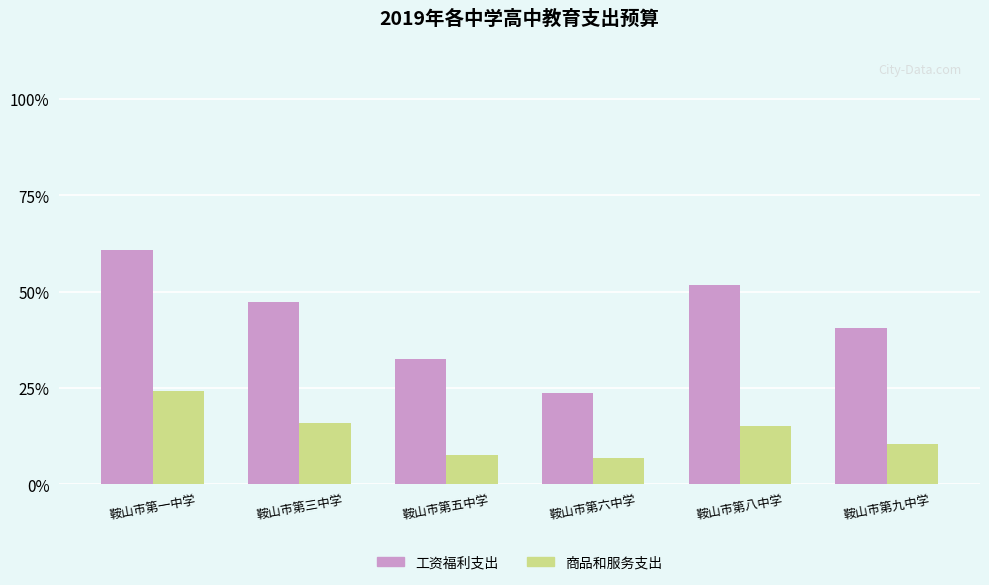

What are all the series names shown in the legend?

工资福利支出, 商品和服务支出